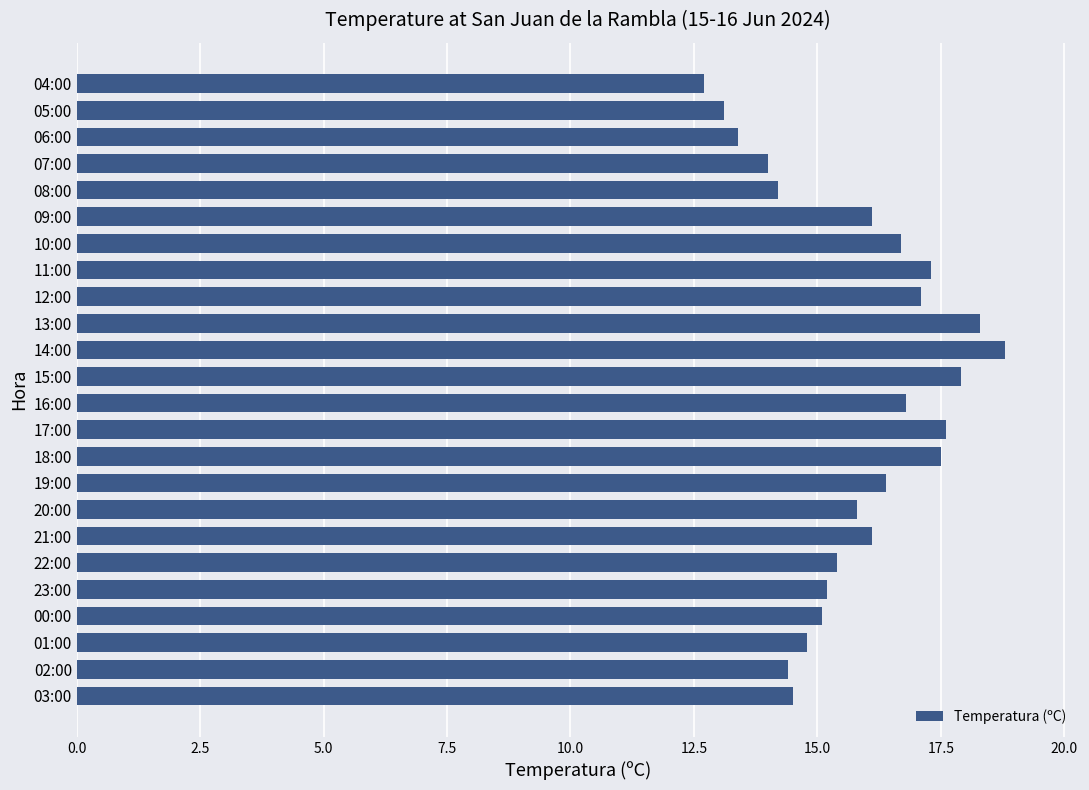

Which category has the highest value across all series?

14:00